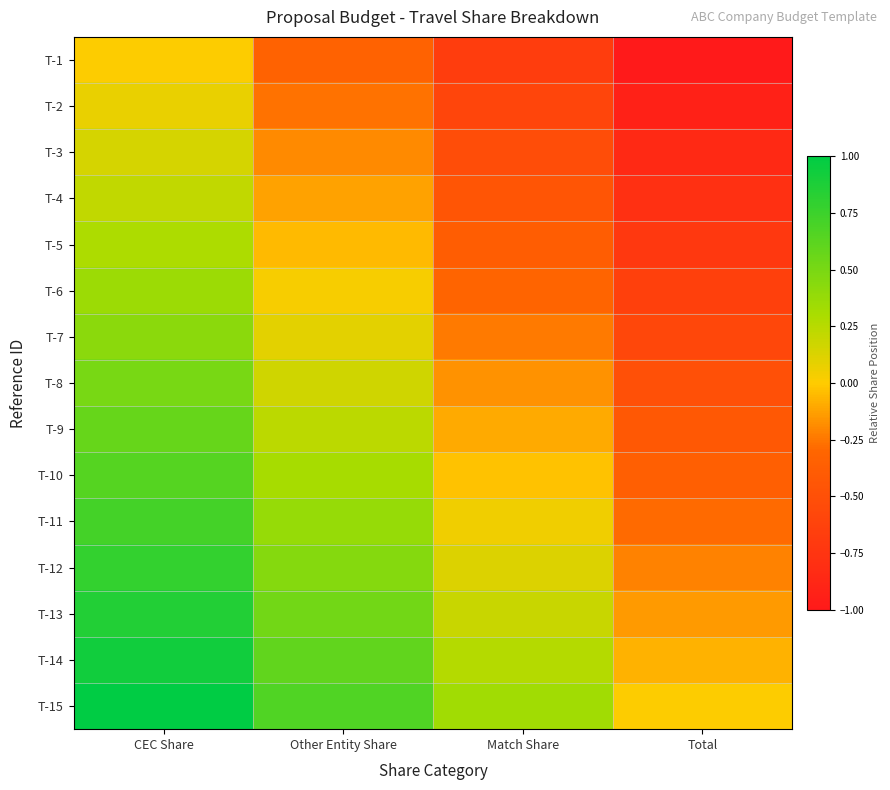

What is the minimum value shown in the chart?

-1.0